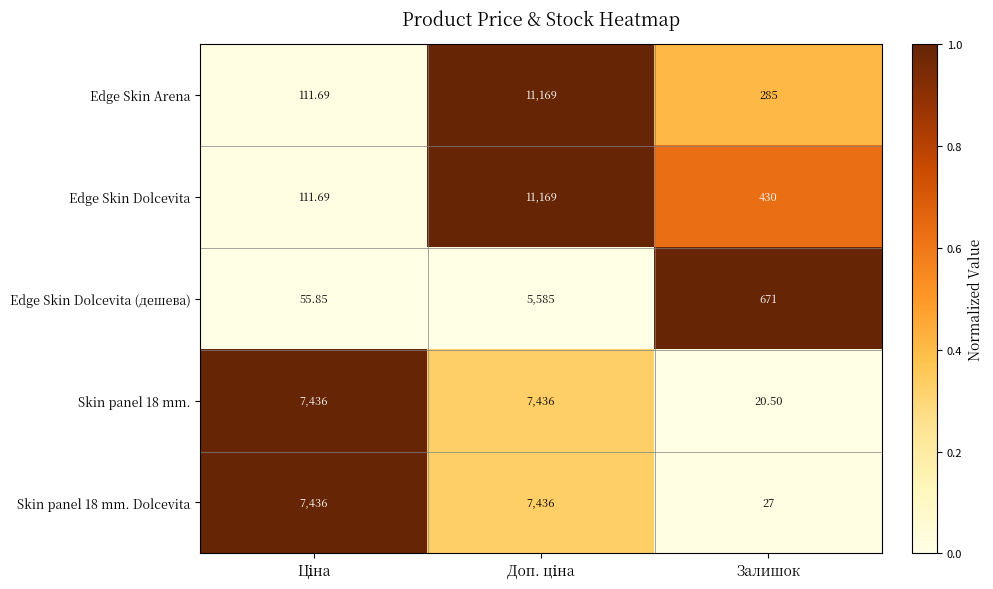

At which label is Skin panel 18 mm. Dolcevita closest to 3731?

Залишок